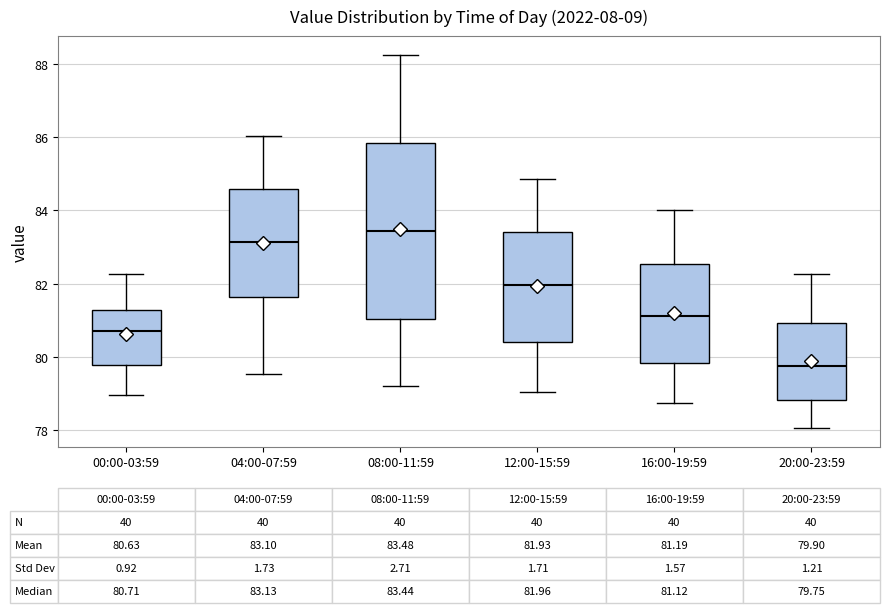

Which box is the tallest, from its lower edge to its upper edge?

08:00-11:59